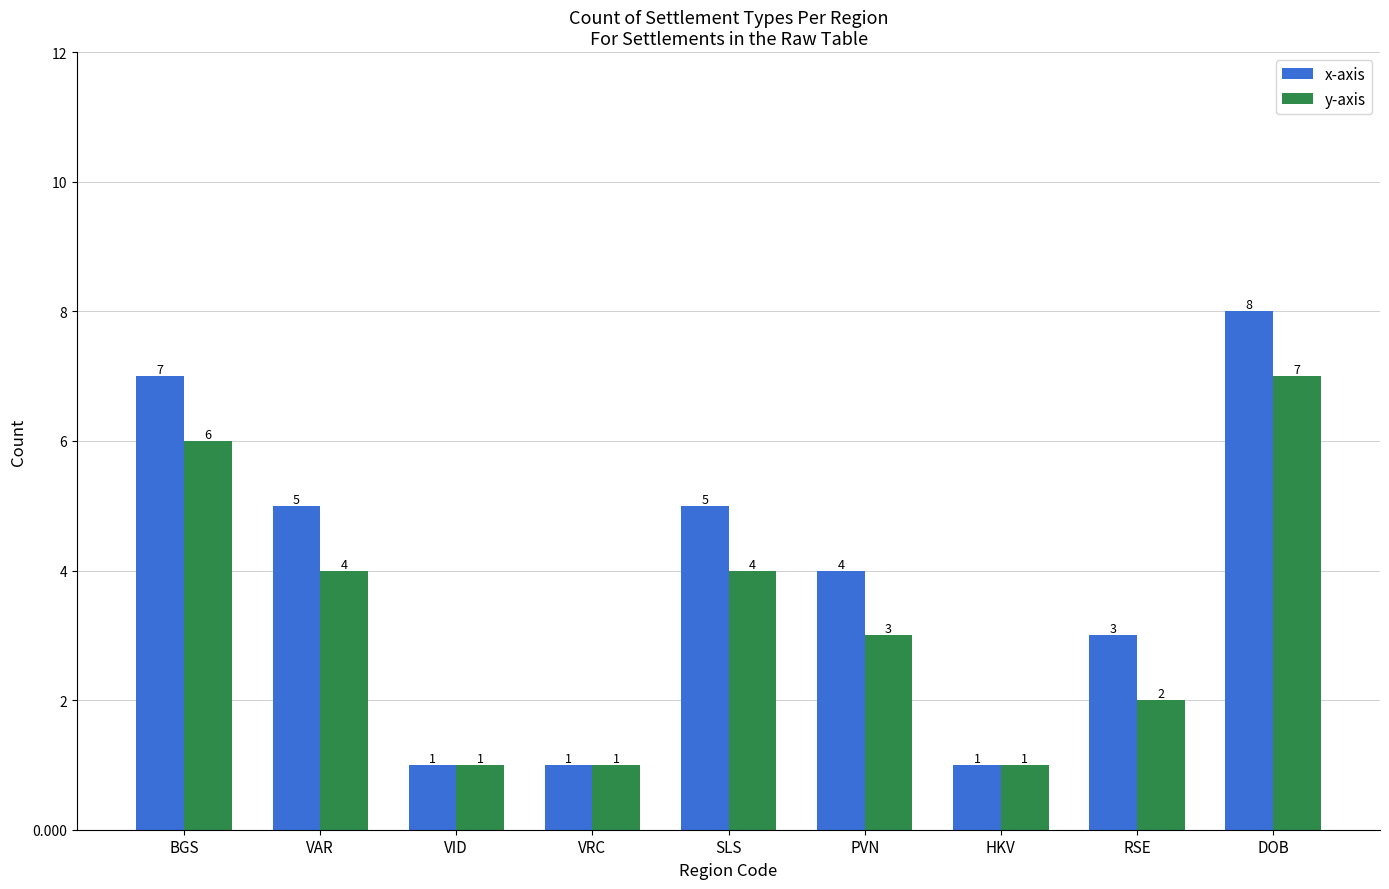

What is the total value across all series at VRC?

2